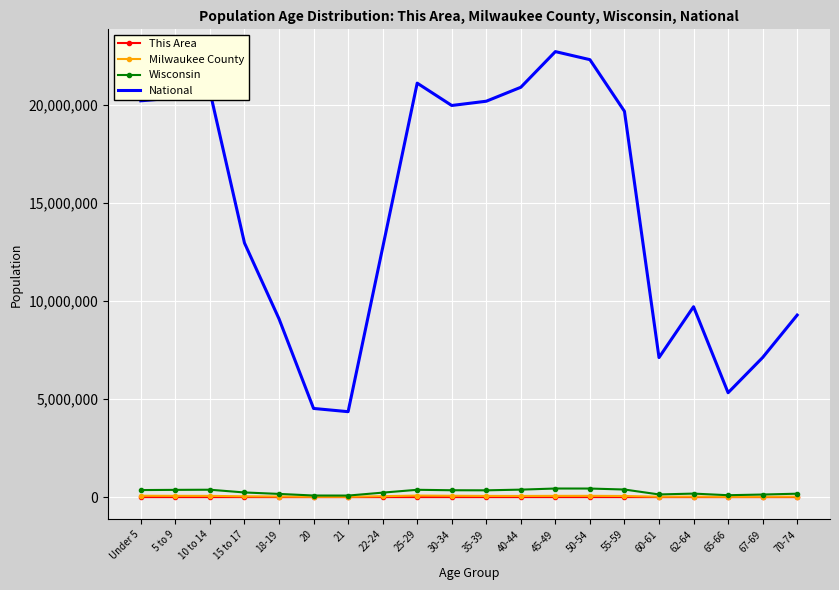

True or false: National and Milwaukee County intersect in this chart.

False